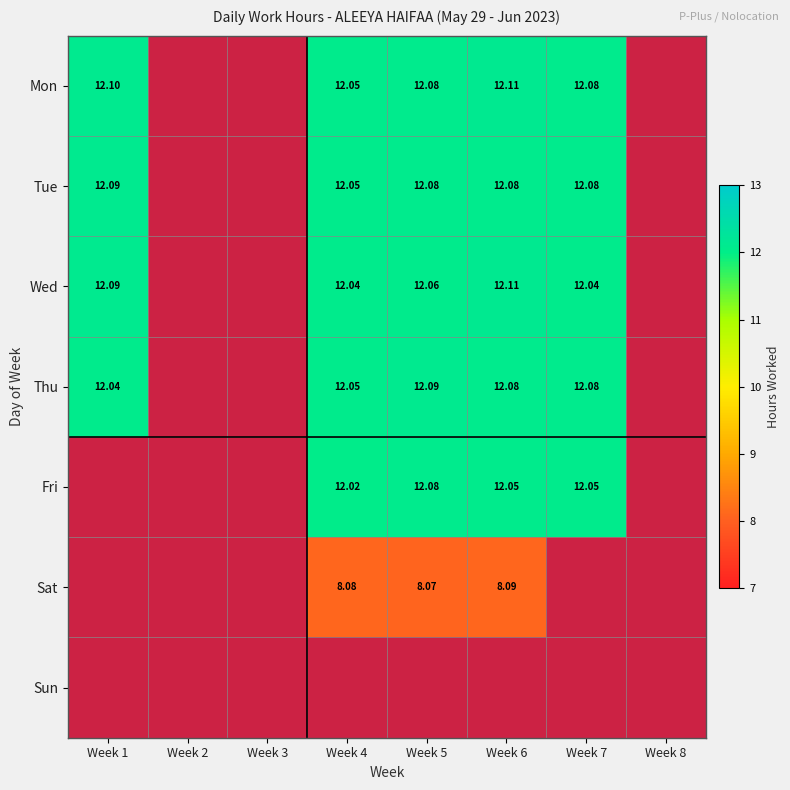

Is the value of Sat at Week 4 greater than the value of Wed at Week 7?

No